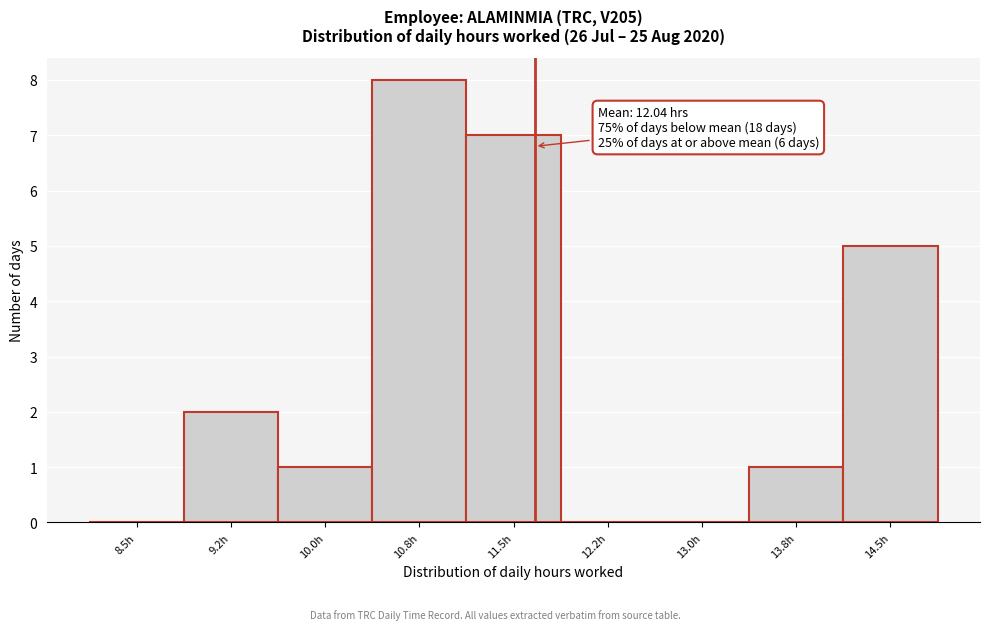

Reading right to left, extract all data points from this chart.

14.5h=5	13.8h=1	13.0h=0	12.2h=0	11.5h=7	10.8h=8	10.0h=1	9.2h=2	8.5h=0